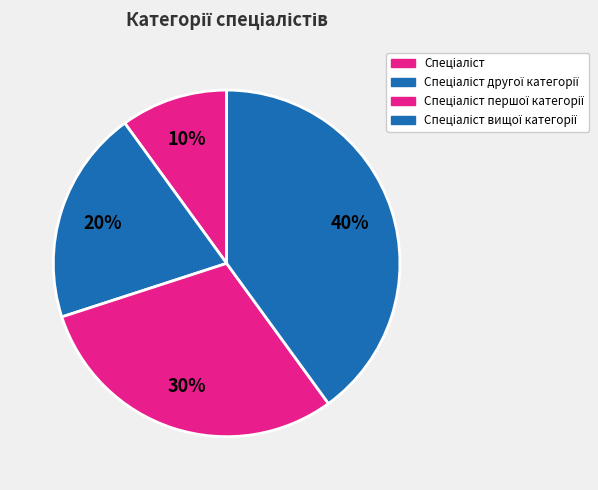

How many segments does this pie chart have?

4